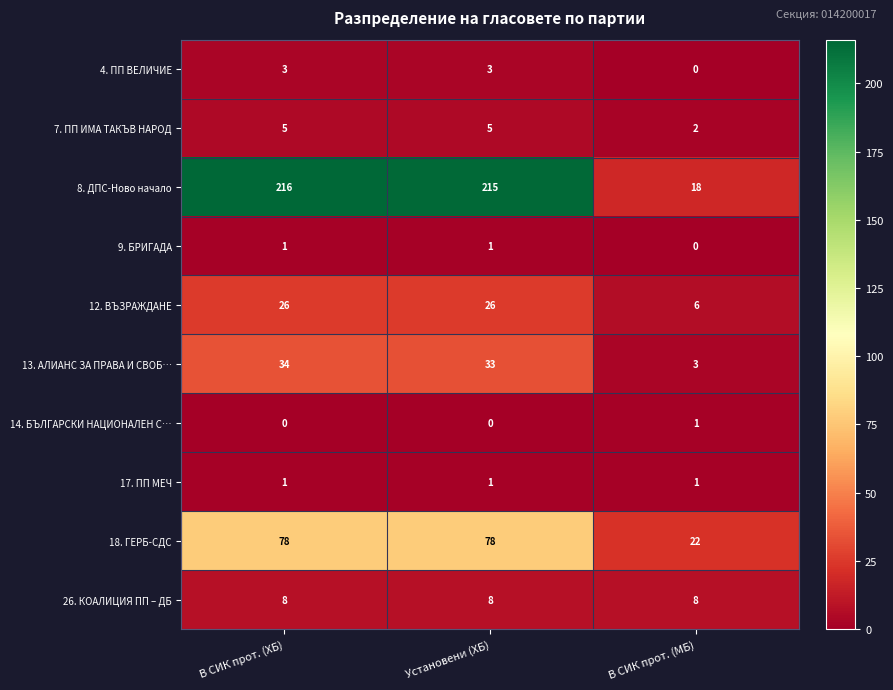

What is the average value of the 13. АЛИАНС ЗА ПРАВА И СВОБ… series?

23